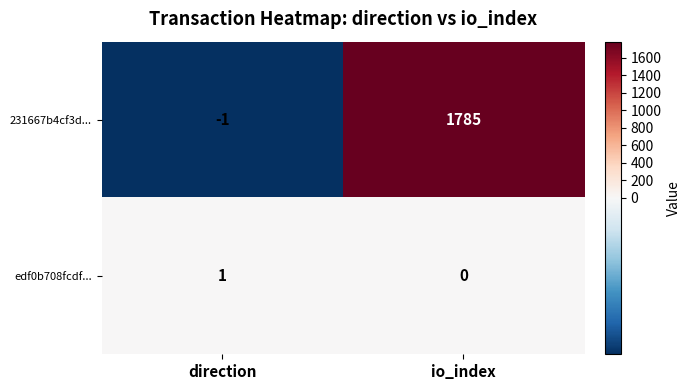

Which category has the highest value in the edf0b708fcdf... series?

direction